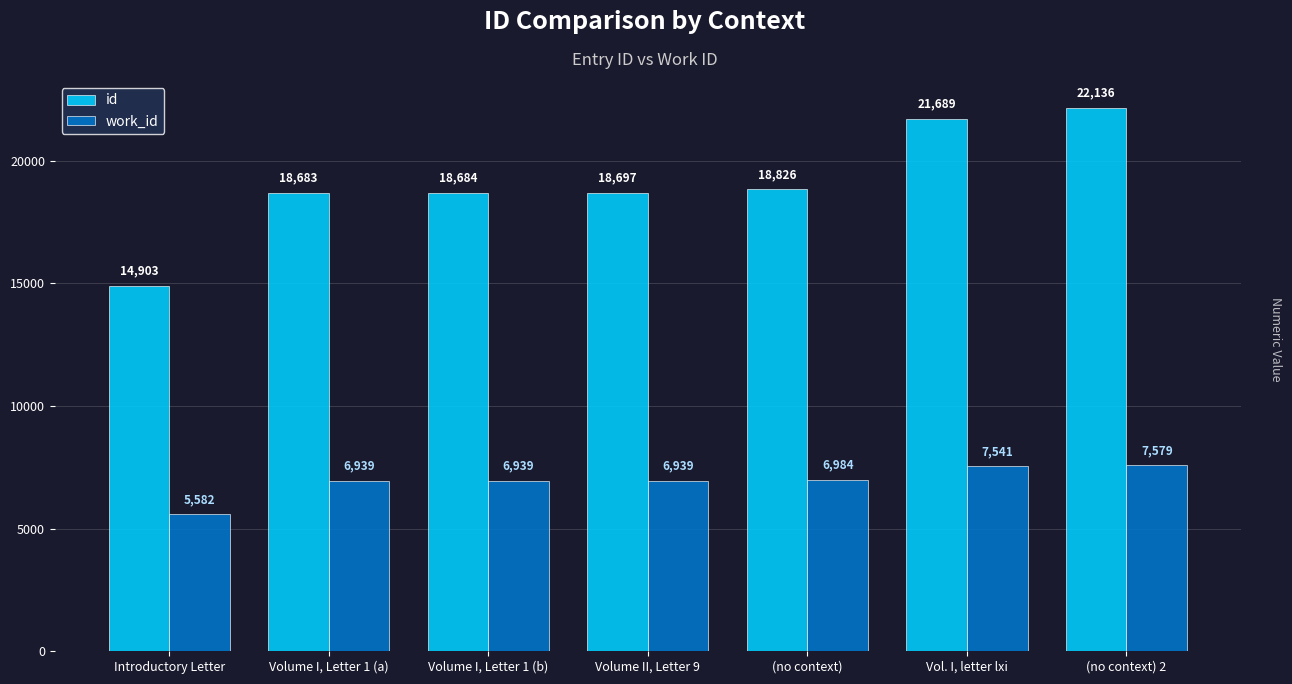

What position from the left is Volume II, Letter 9?

4